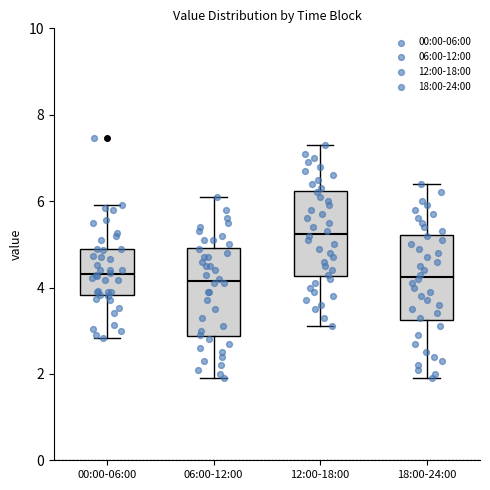

Where is the lower edge of the box for 12:00-18:00 on the y-axis? The values are not printed on the chart, so give them approximately, as read against the axis.

4.2